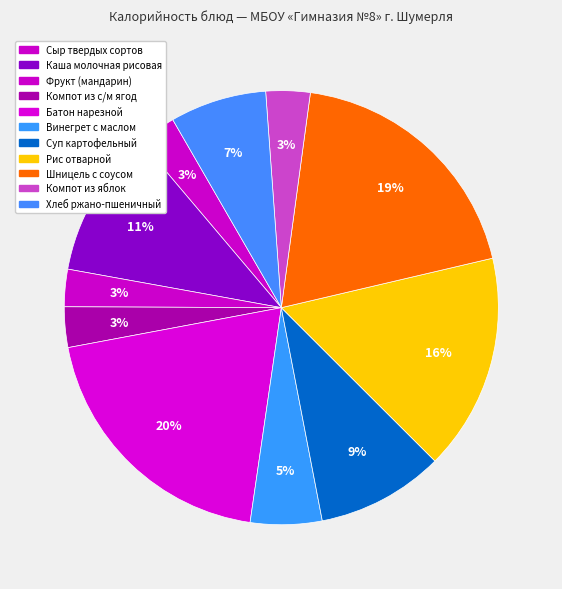

What percentage is NOT represented by Фрукт (мандарин)?

97.2%